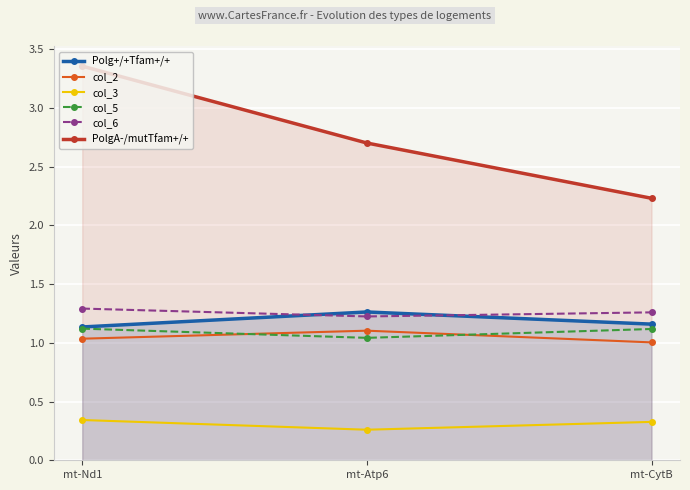

Is it true that PolgA-/mutTfam+/+ equals 3.4 at mt-Nd1?

True